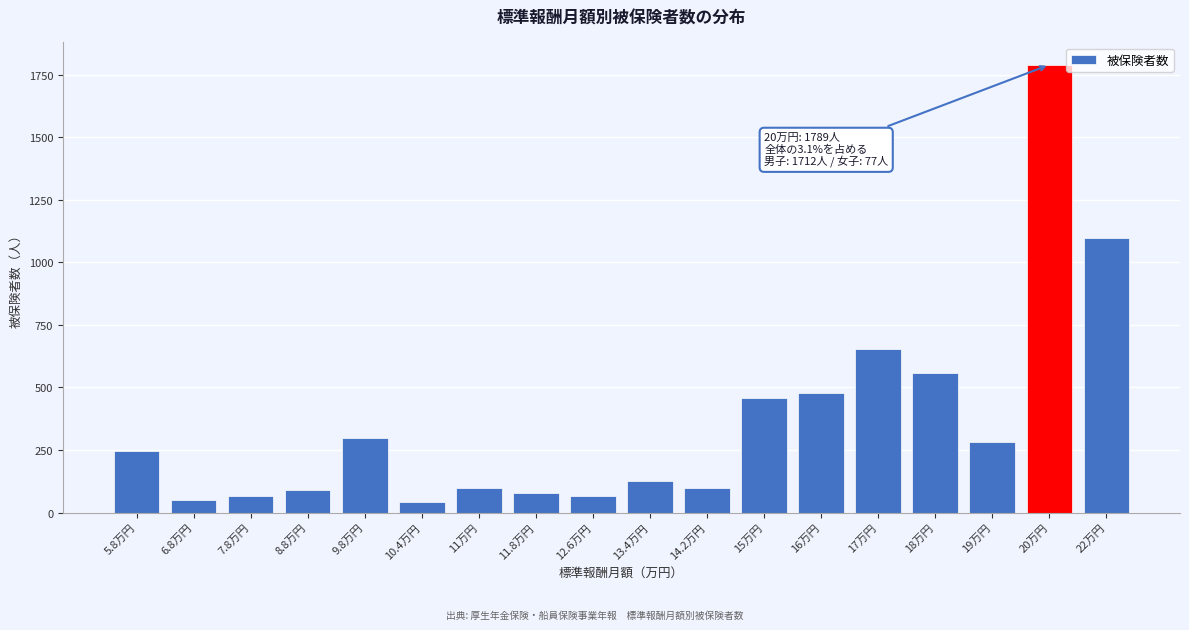

Reading left to right, transcribe all the data shown in this chart.

5.8万円=244	6.8万円=51	7.8万円=68	8.8万円=89	9.8万円=299	10.4万円=43	11万円=98	11.8万円=79	12.6万円=68	13.4万円=127	14.2万円=98	15万円=459	16万円=477	17万円=652	18万円=559	19万円=283	20万円=1789	22万円=1099